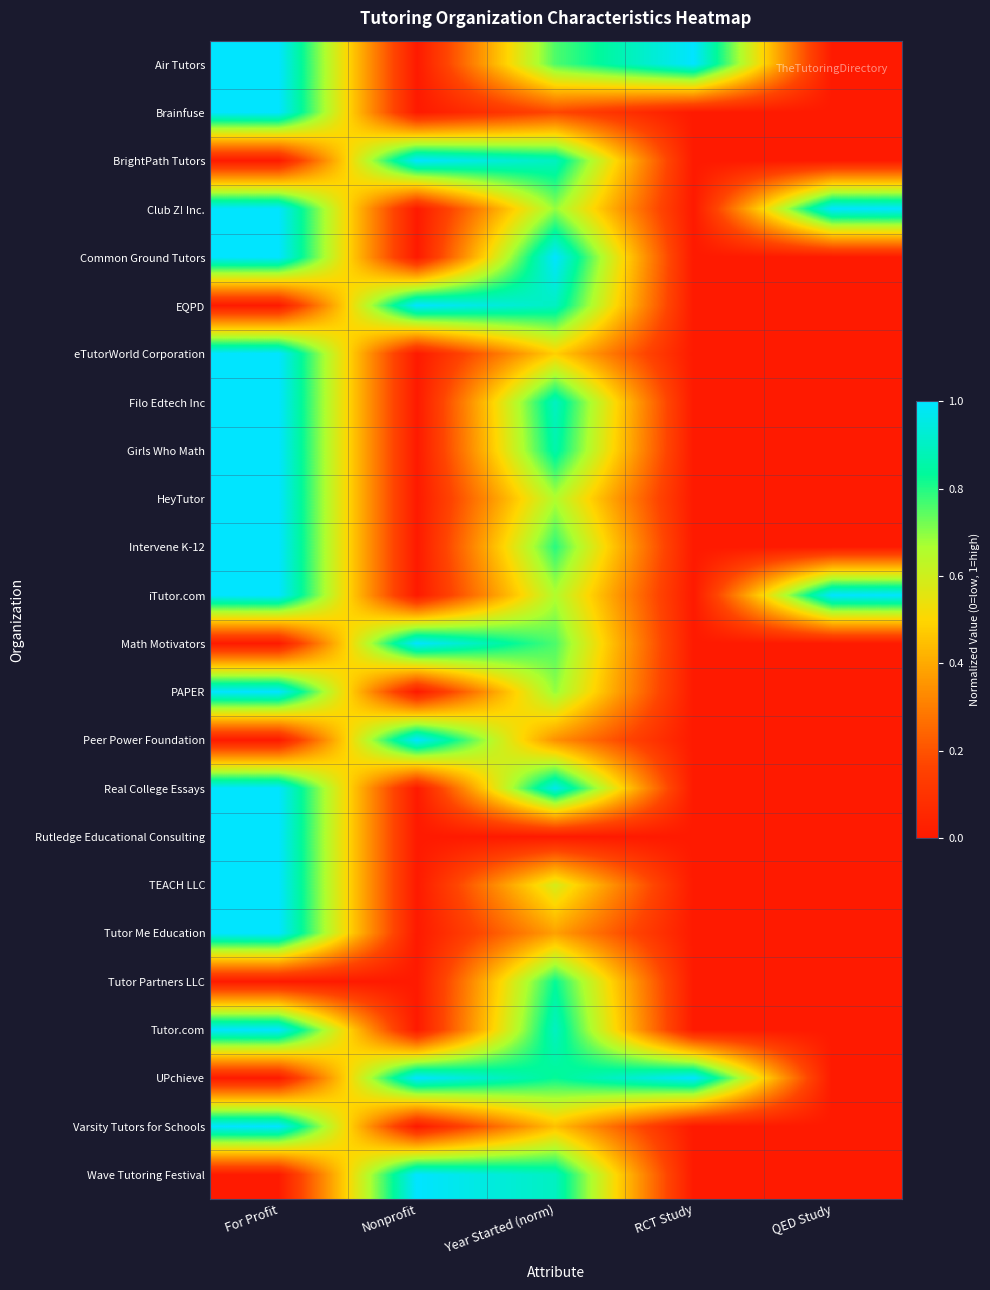

List the series in order of their peak value, highest first.

Air Tutors, Brainfuse, BrightPath Tutors, Club Z! Inc., Common Ground Tutors, EQPD, eTutorWorld Corporation, Filo Edtech Inc, Girls Who Math, HeyTutor, Intervene K-12, iTutor.com, Math Motivators, PAPER, Peer Power Foundation, Real College Essays, Rutledge Educational Consulting, TEACH LLC, Tutor Me Education, Tutor.com, UPchieve, Varsity Tutors for Schools, Wave Tutoring Festival, Tutor Partners LLC